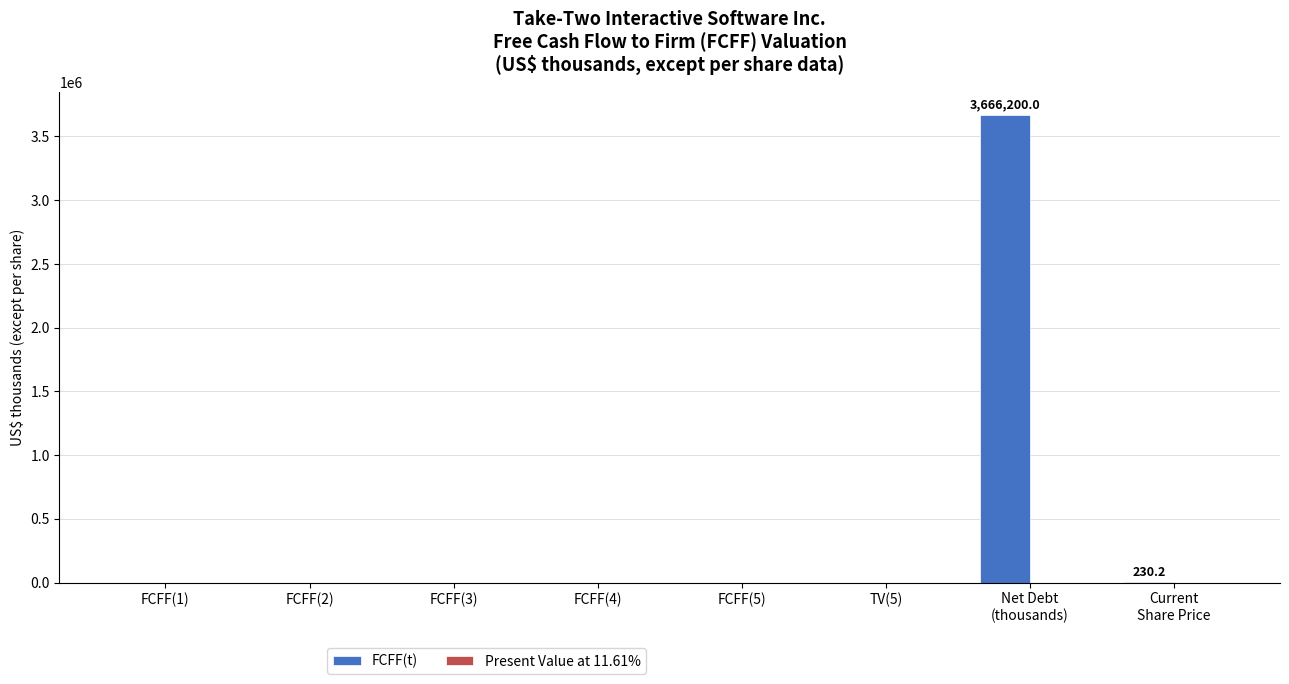

What is the sum of all values?

3666430.2